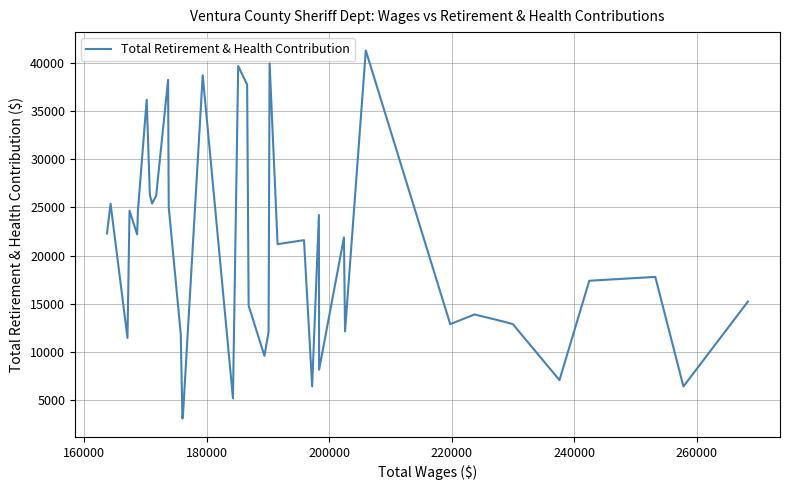

What is the sum of all values?

797692